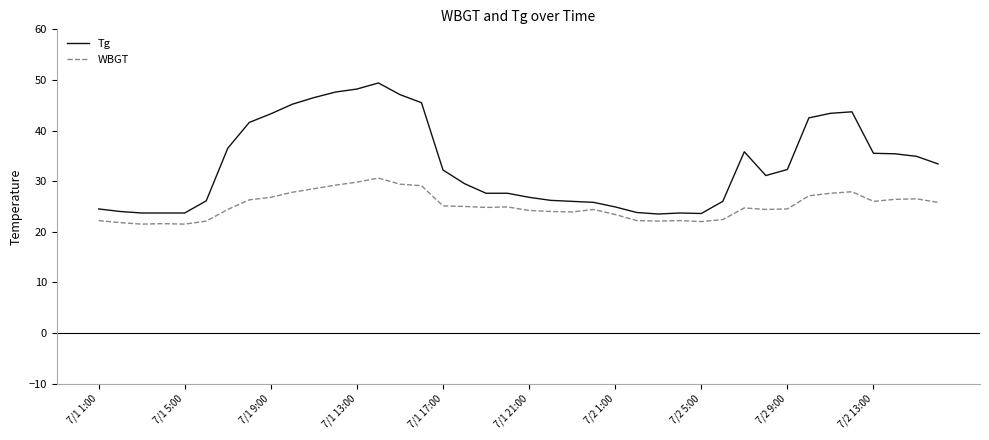

True or false: WBGT and Tg intersect in this chart.

False